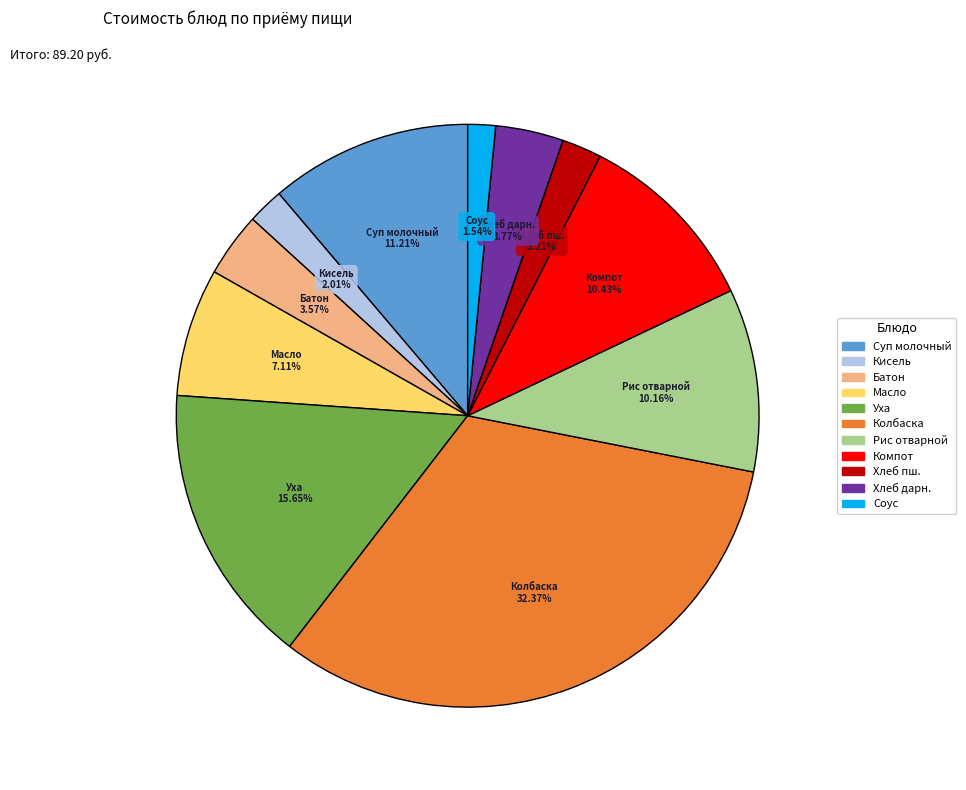

Is there a majority slice in this chart?

No